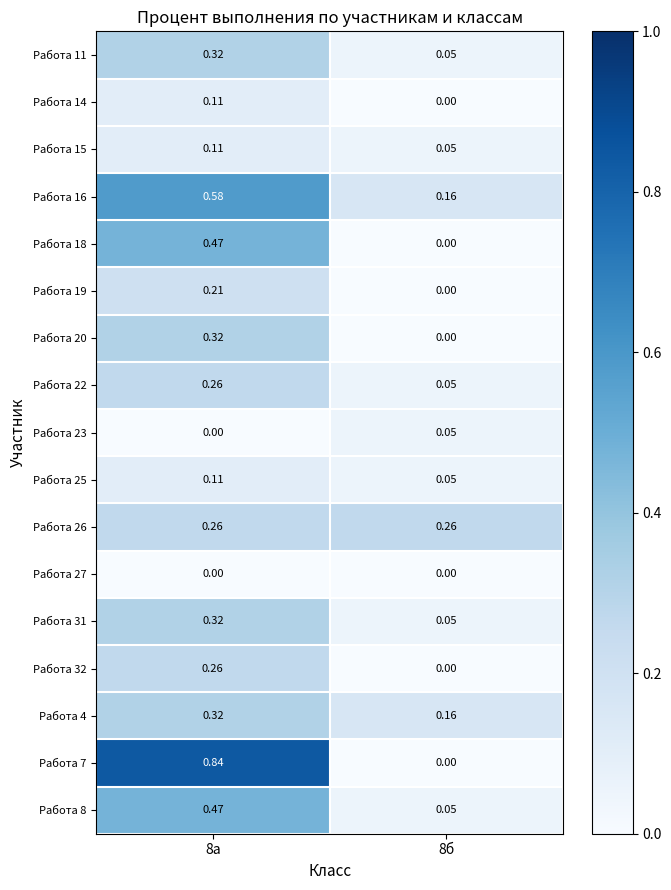

How many data points in Работа 23 are above 0?

1